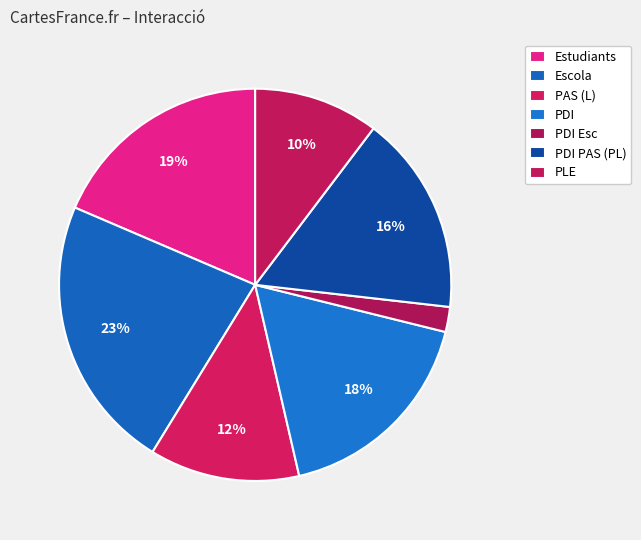

Between PDI Esc and PDI PAS (PL), which is larger?

PDI PAS (PL)